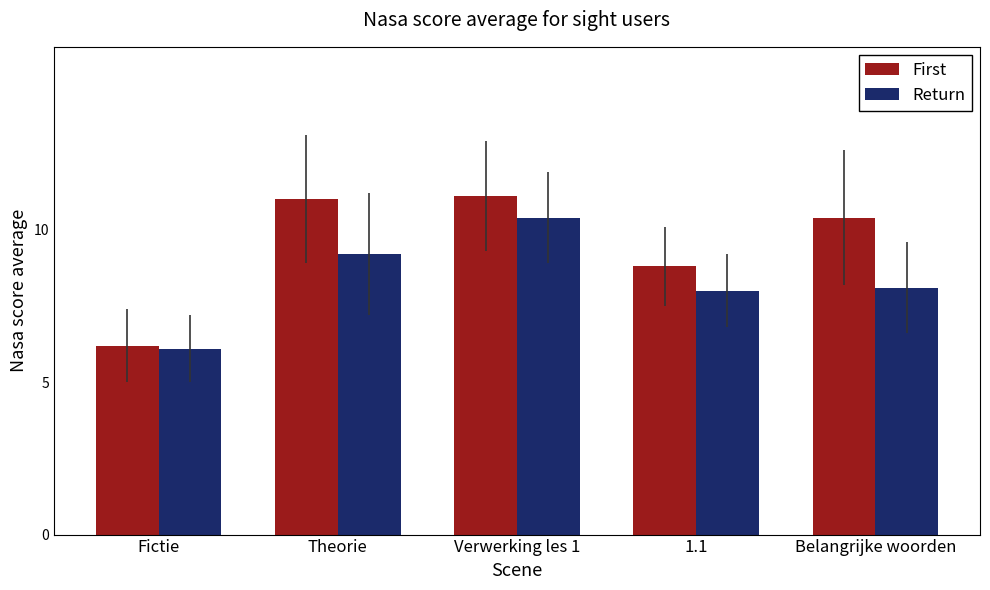

Are the bars grouped side by side (vs. stacked)?

Yes